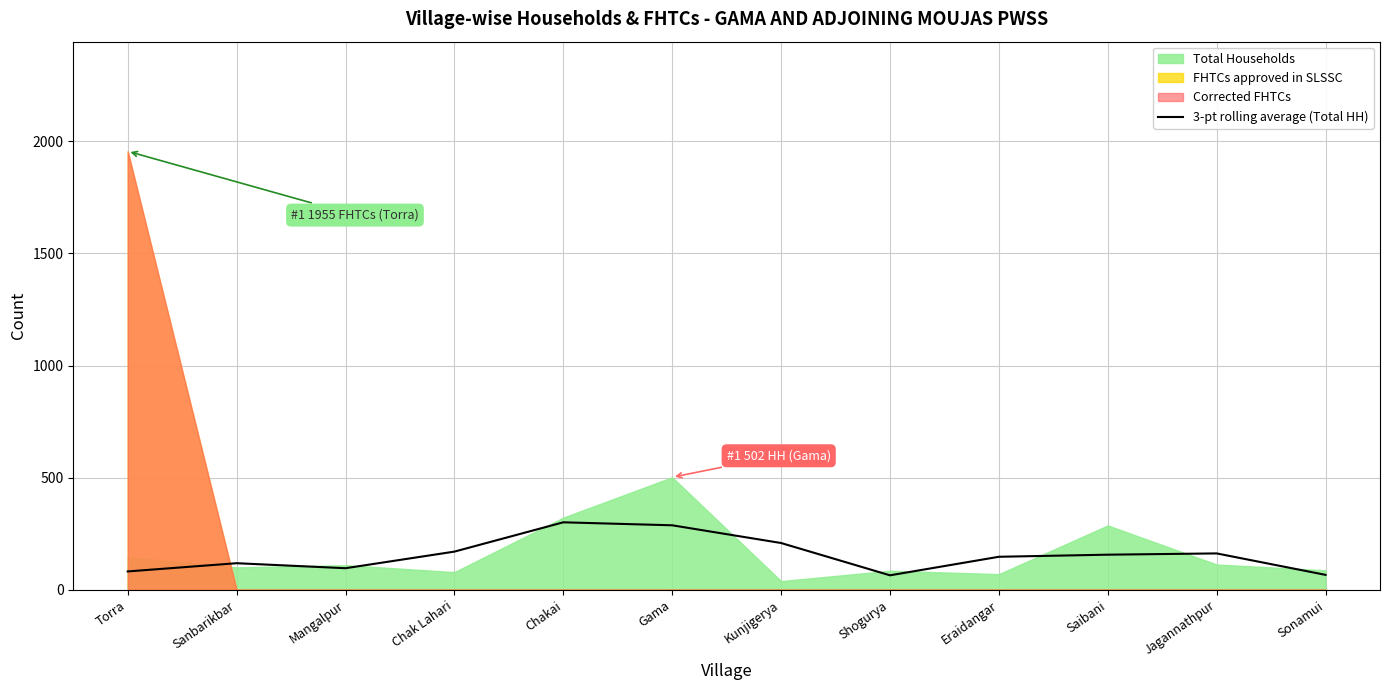

Where is the data nearest to the value 182?

Chak Lahari